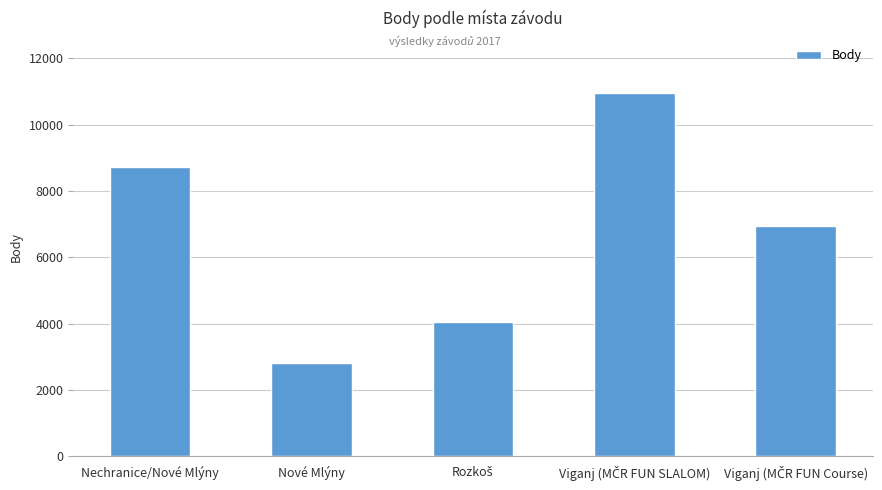

Reading left to right, what are all the values shown in this chart?

8730	2814	4047	10967	6937